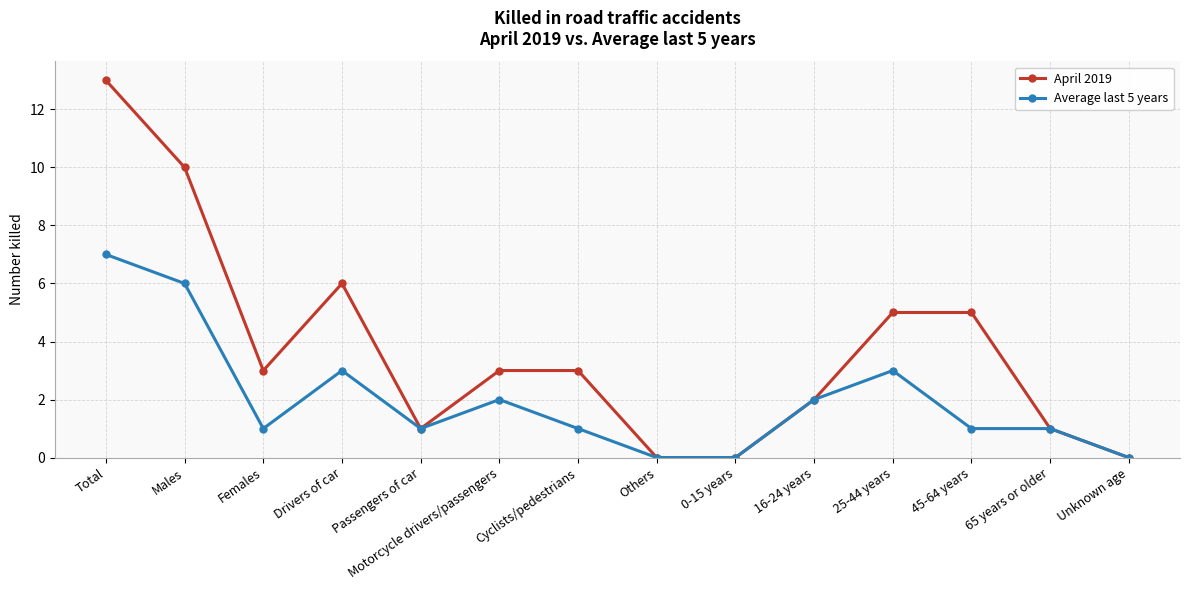

Between Drivers of car and 0-15 years, which series saw the biggest shift?

April 2019